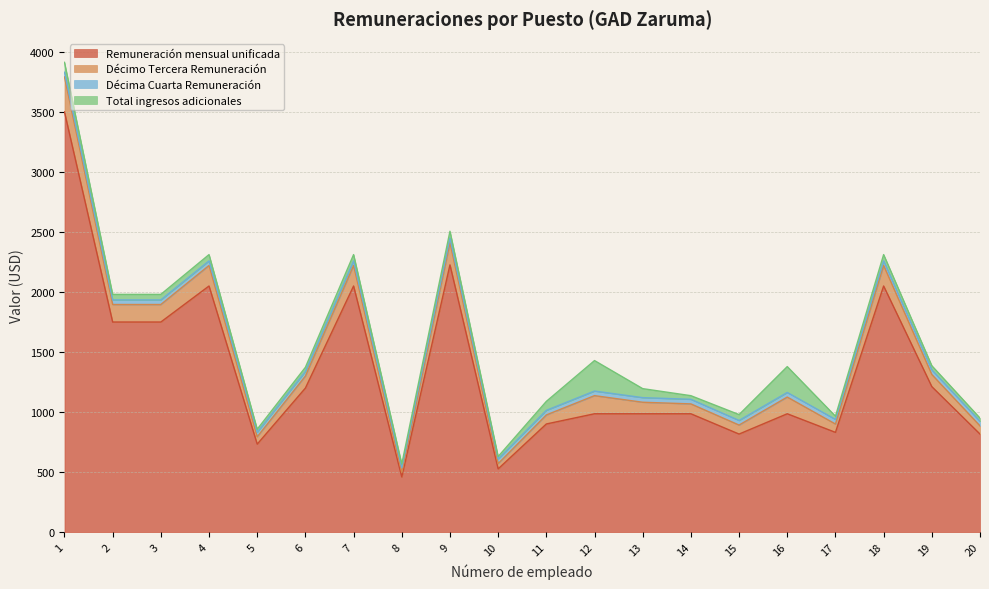

At which category does the chart reach its peak across all series?

1